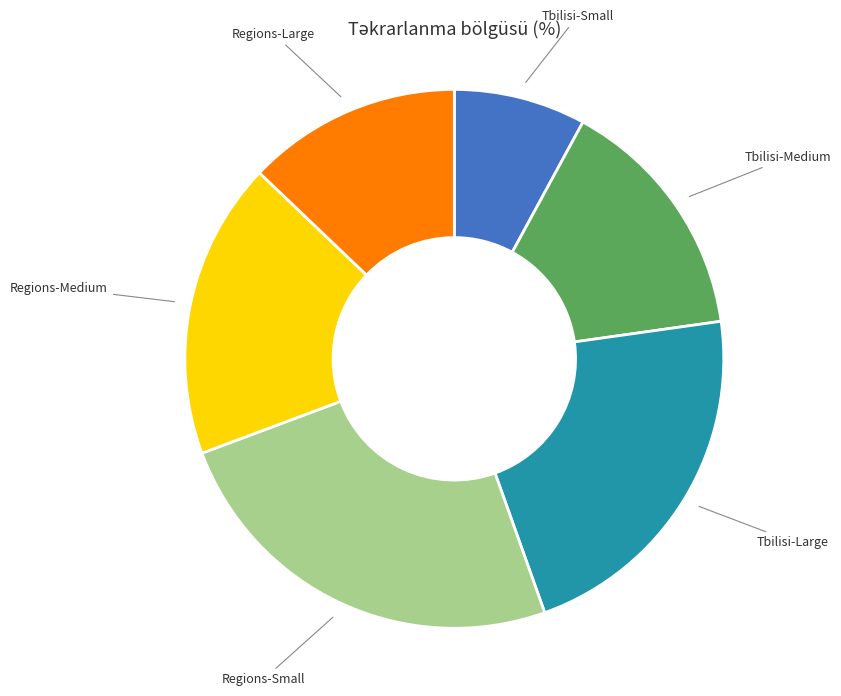

How many segments does this pie chart have?

6